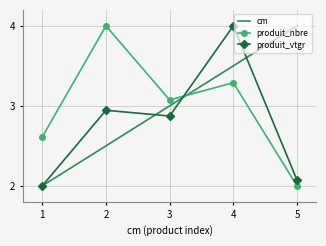

Read the produit_nbre value at 1.

2.6